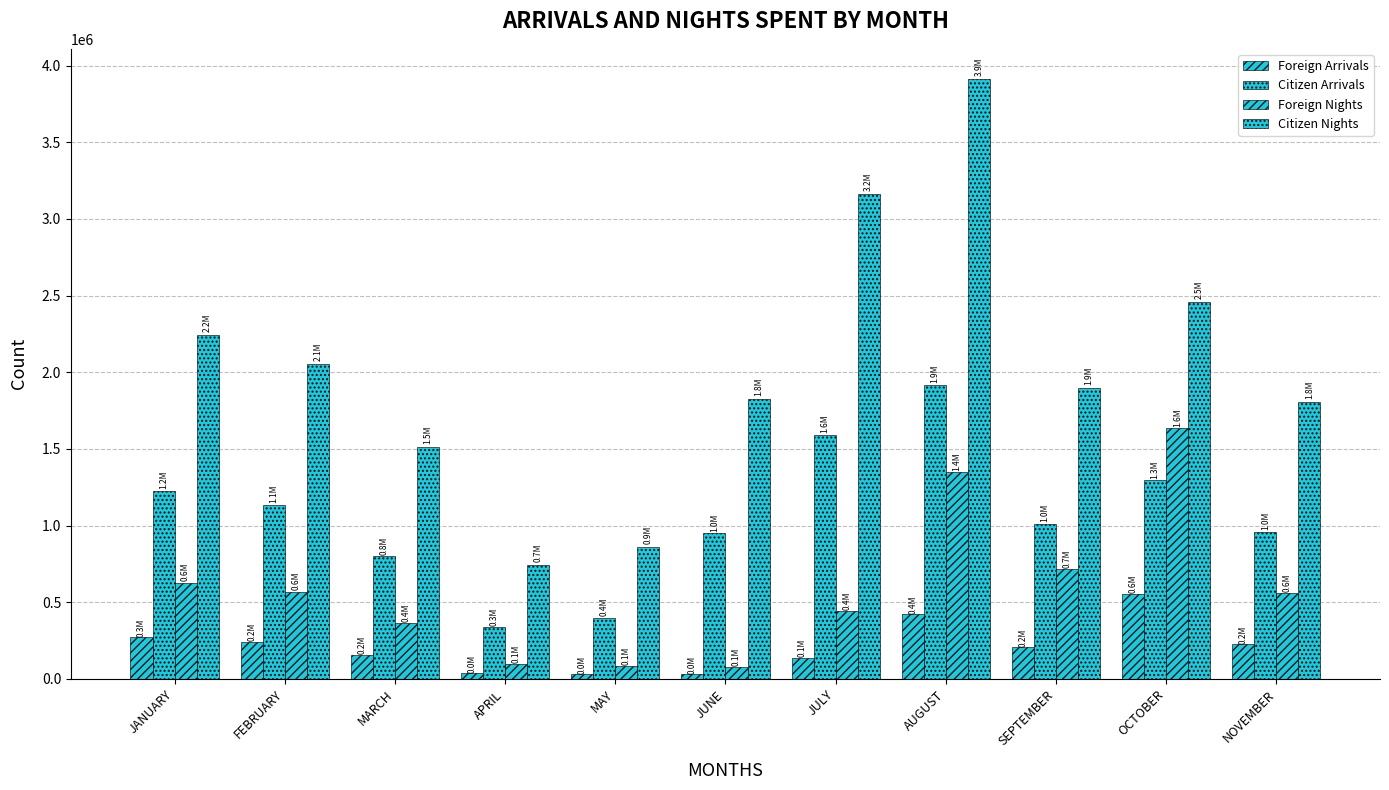

How many categories are shown in the chart?

11